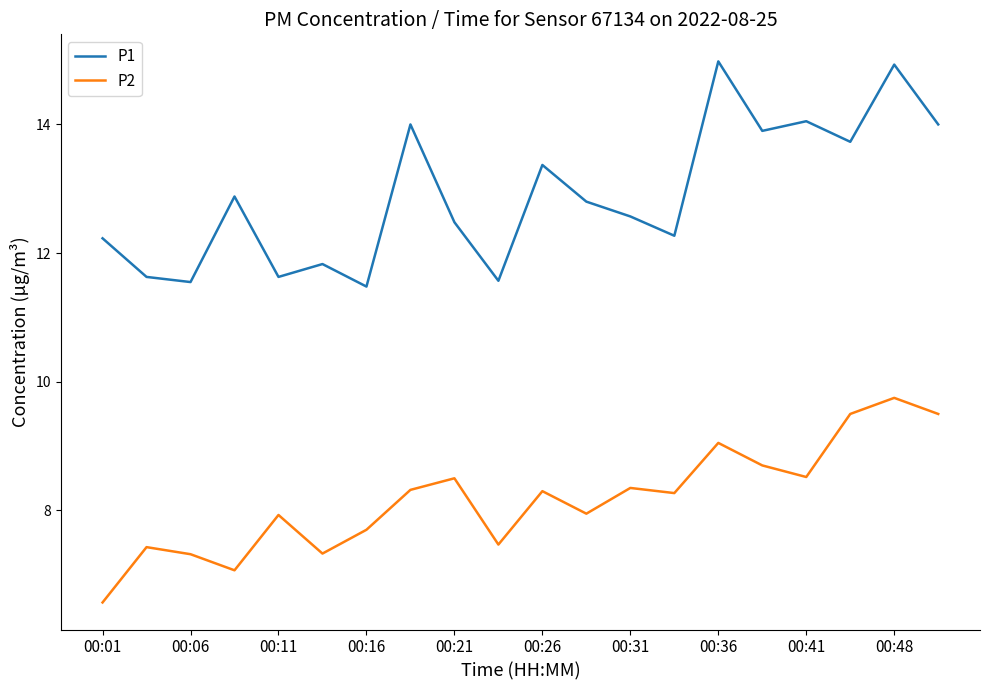

What is the maximum value for P1?

15.0